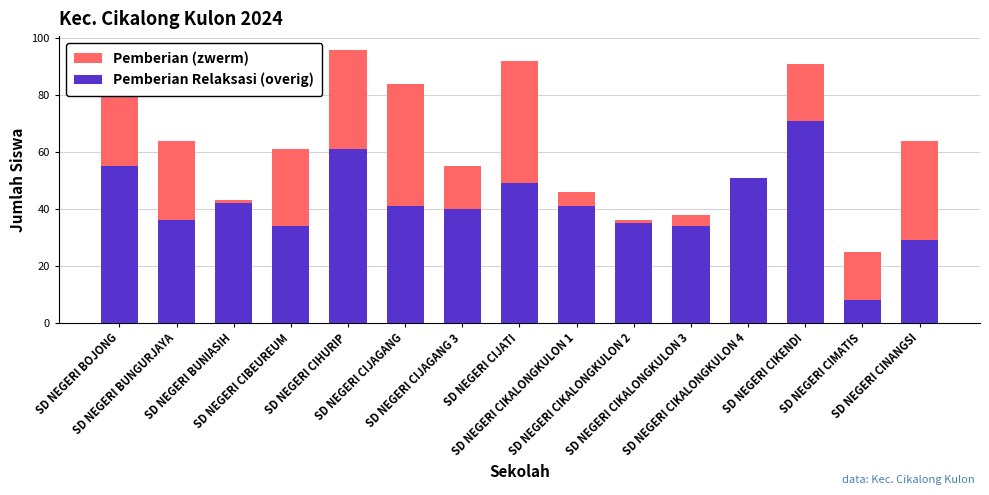

What is the maximum value for Pemberian Relaksasi (overig)?

71